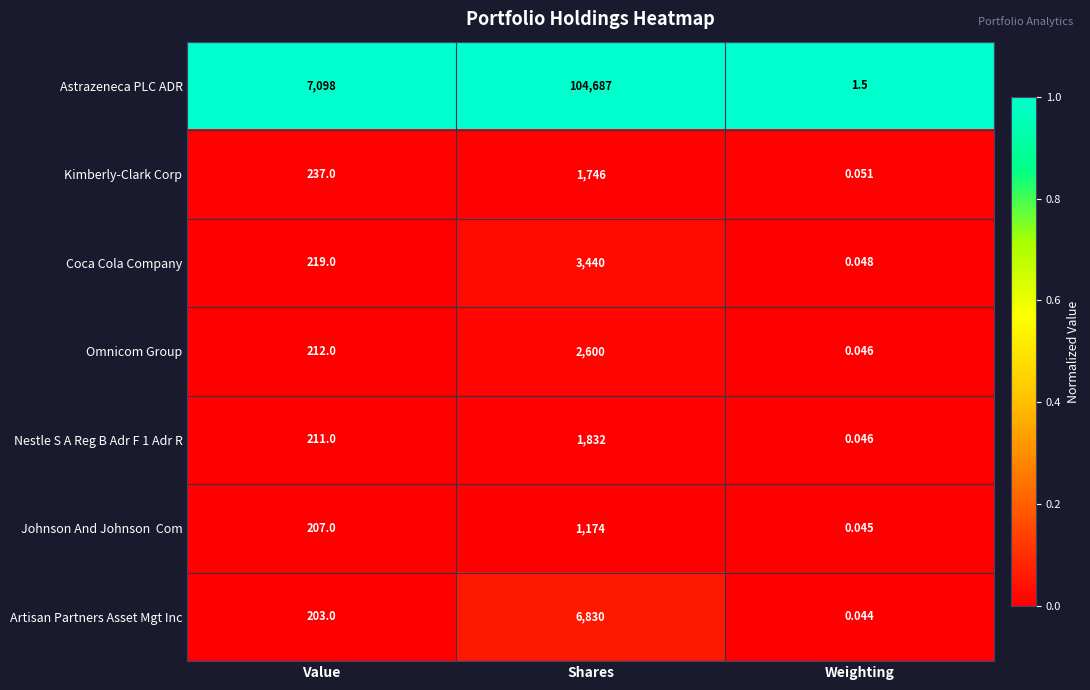

Rank the categories by Astrazeneca PLC ADR value from lowest to highest.

Weighting, Value, Shares